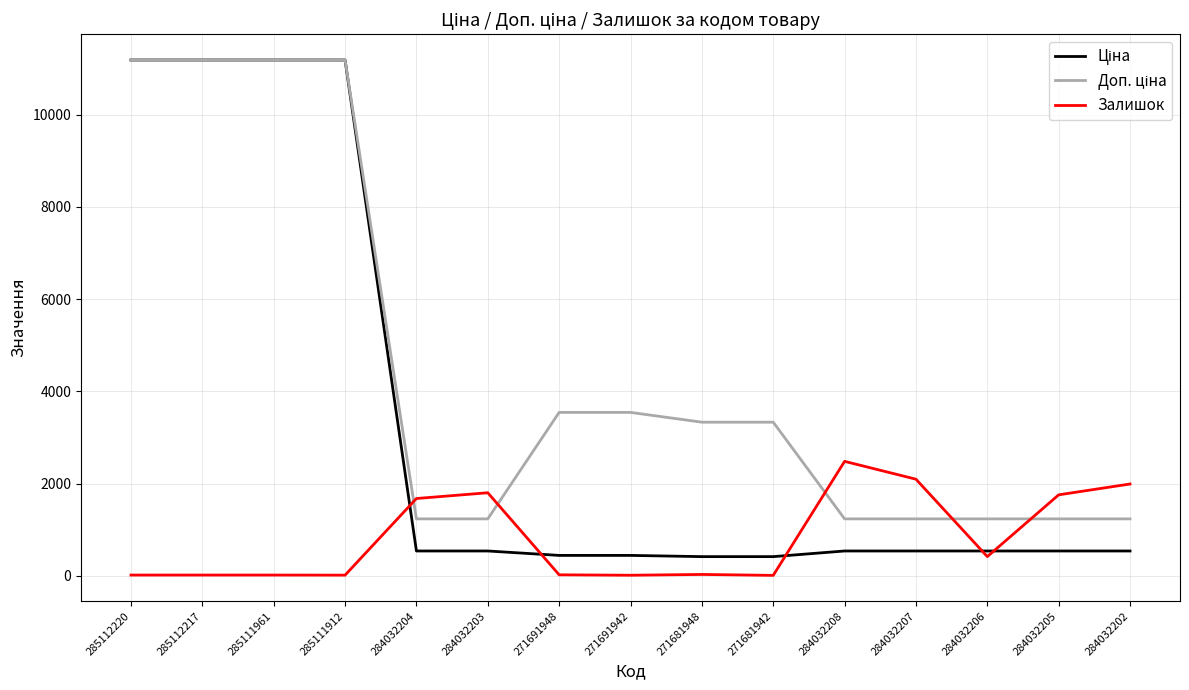

The value of Залишок at 284032208 is 4256.7. True or false?

False